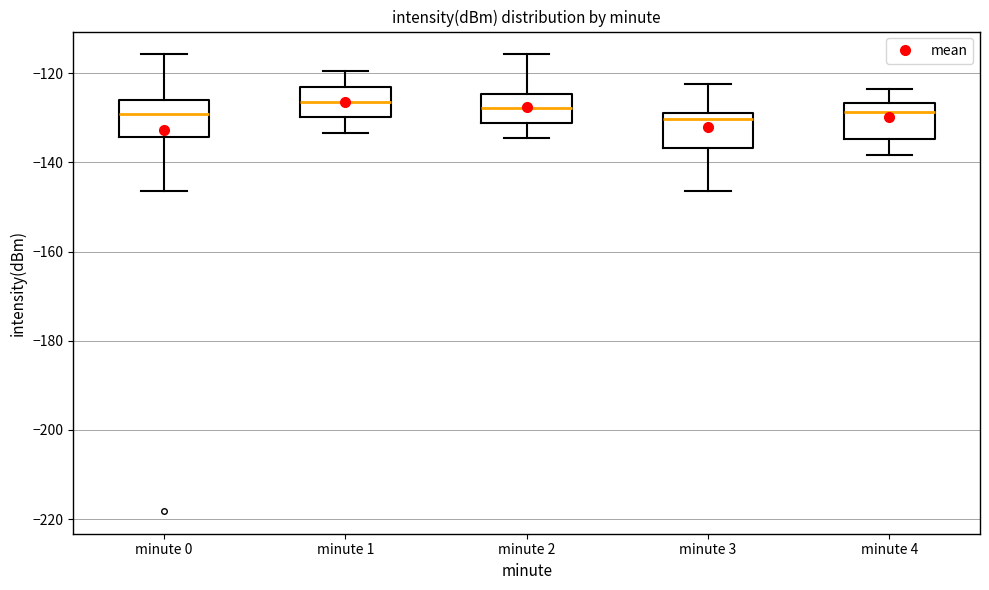

Reading left to right, transcribe this box plot: for each box, give where its median line is, the range the box spans, and where its two whiskers end, as read against the y-axis. The values are not printed on the chart, so give them approximately, as read against the axis.

minute 0: median -130, box -134 to -126, whiskers -146 to -116
minute 1: median -126, box -130 to -124, whiskers -134 to -120
minute 2: median -128, box -132 to -124, whiskers -134 to -116
minute 3: median -130, box -136 to -128, whiskers -146 to -122
minute 4: median -128, box -134 to -126, whiskers -138 to -124